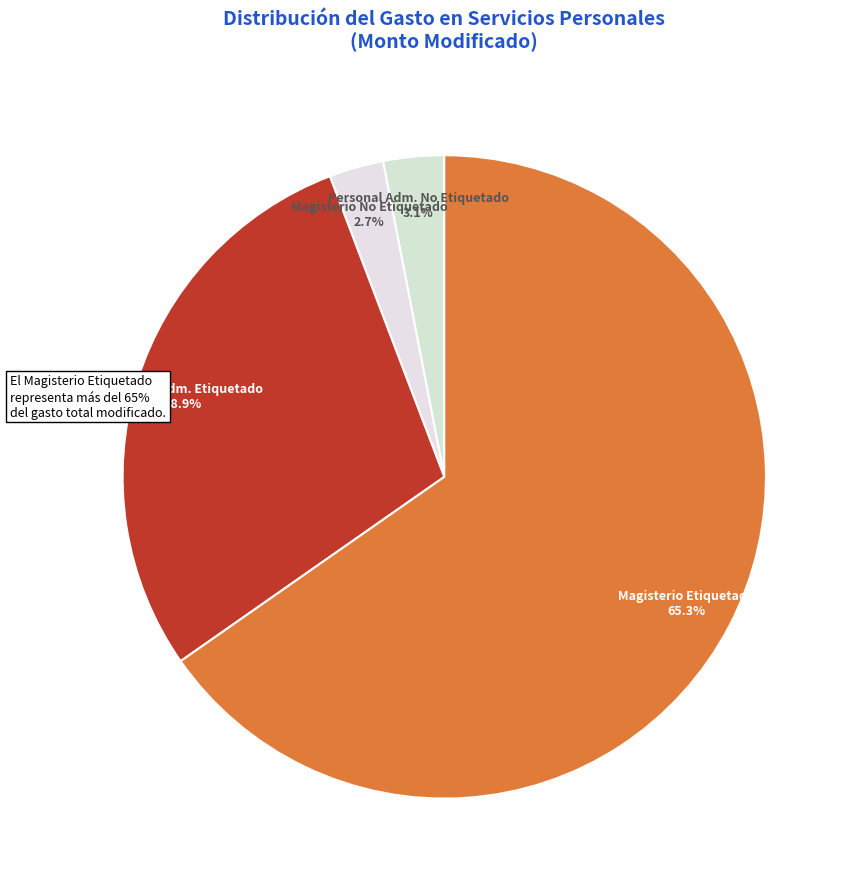

Does any single category account for the majority?

Yes